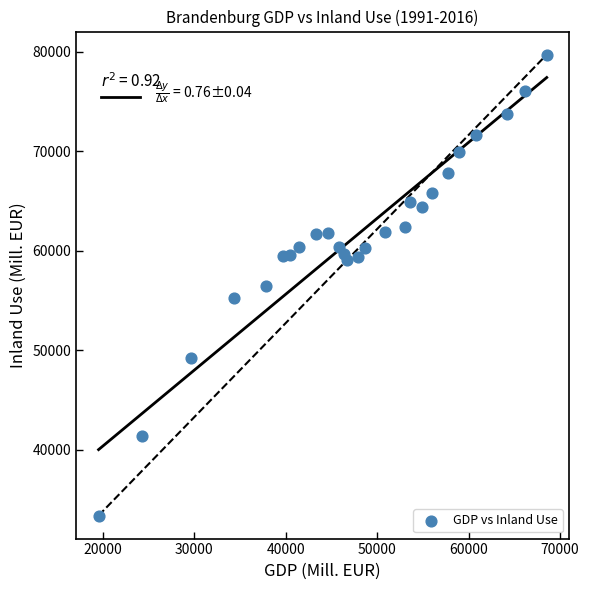

What is the range of Y values (max minus min)?

46326.4